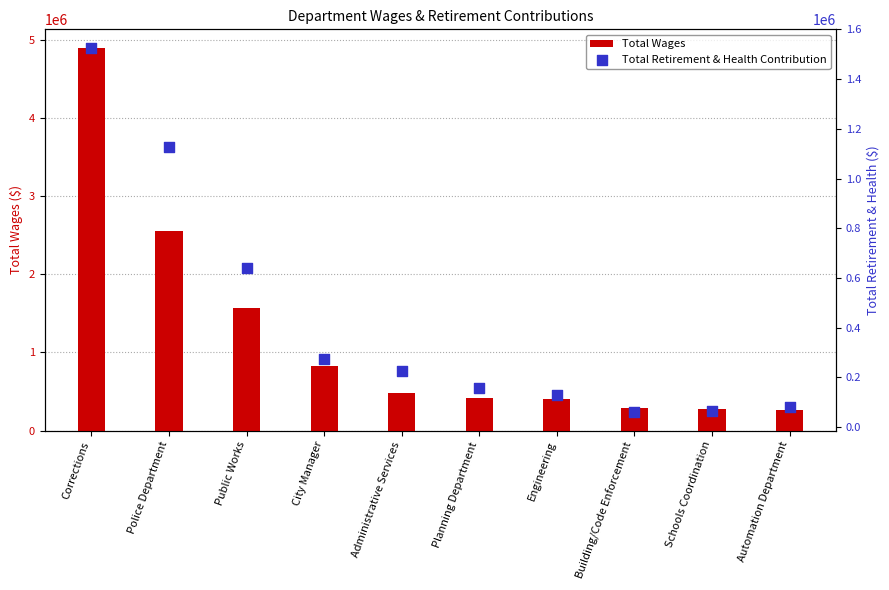

Which series has the largest total across all categories?

Total Wages